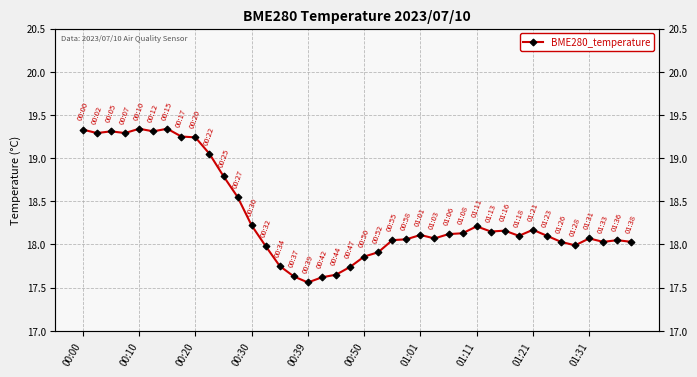

What is the difference between the maximum and second lowest values?

1.7